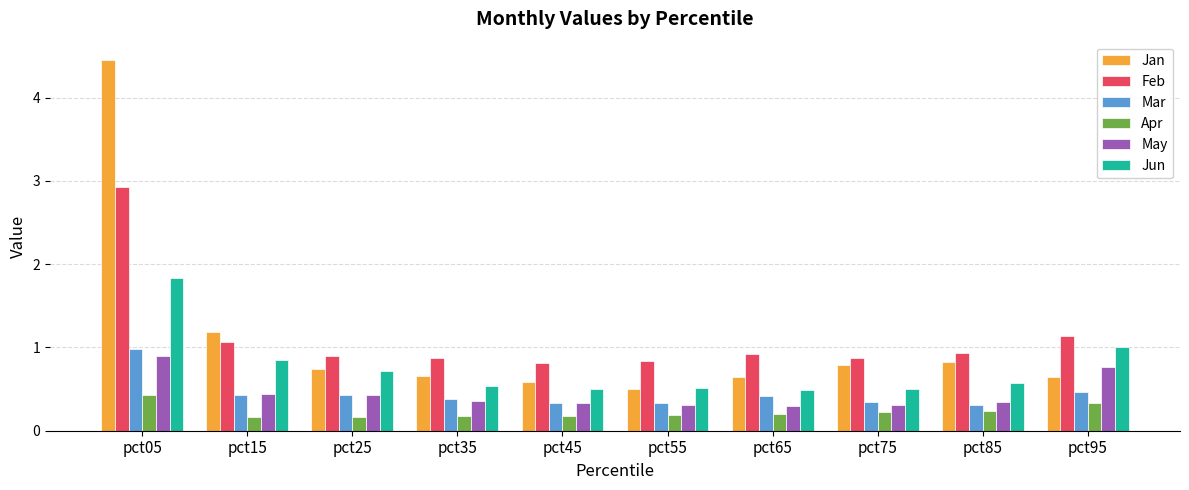

At which category is the sum across all series the highest?

pct05